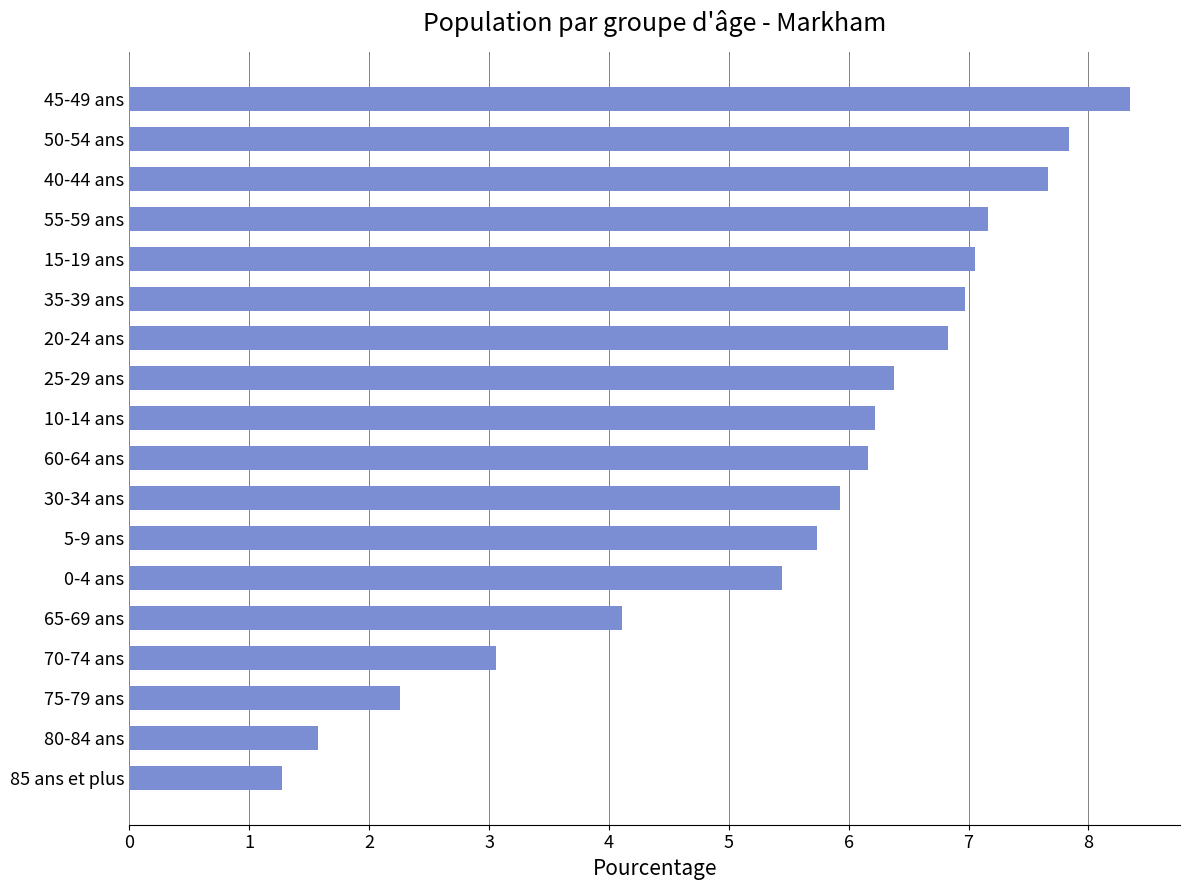

What is the change in value from 50-54 ans to 60-64 ans?

-1.7